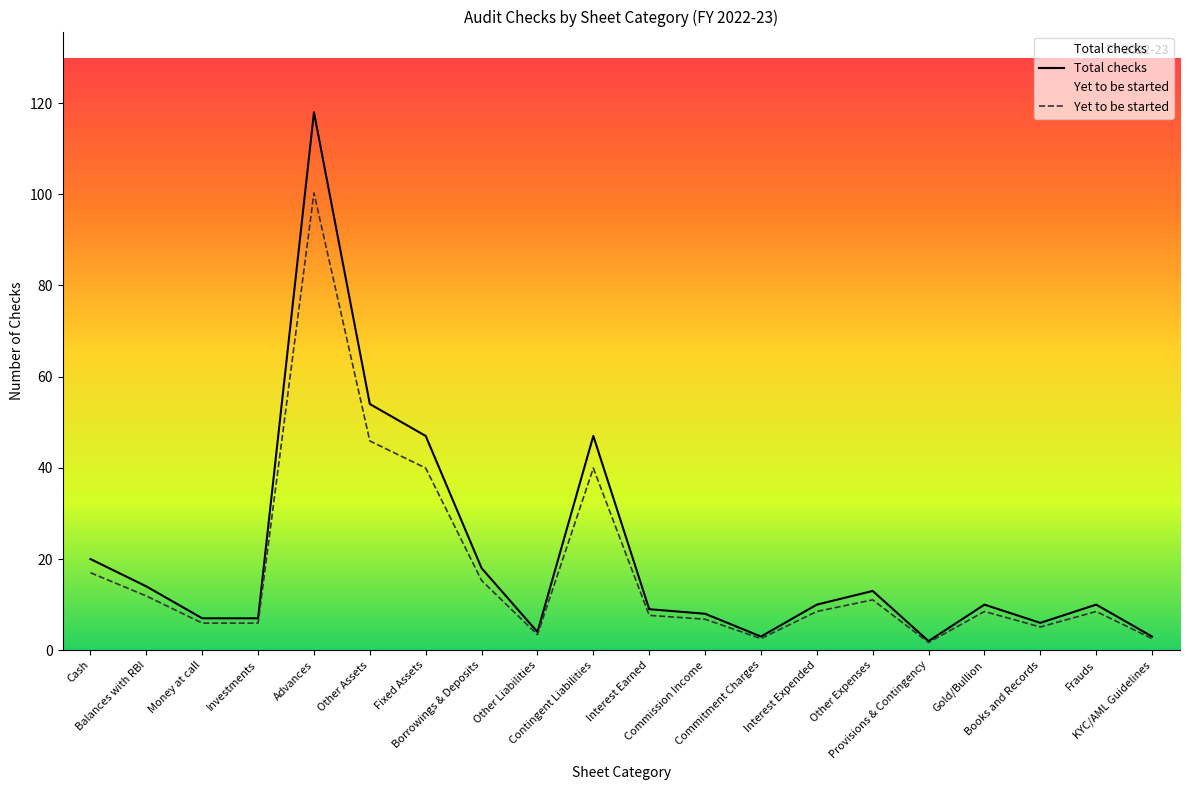

What is the value of the Yet to be started point at the 7th from the left?

39.9